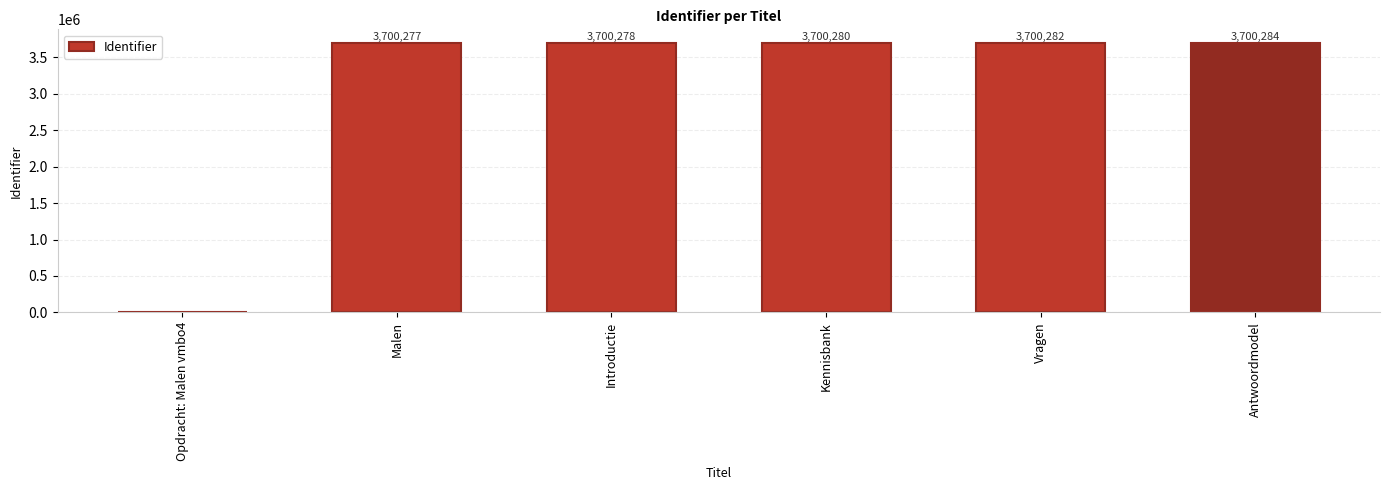

What is the sum of all values?

18501401